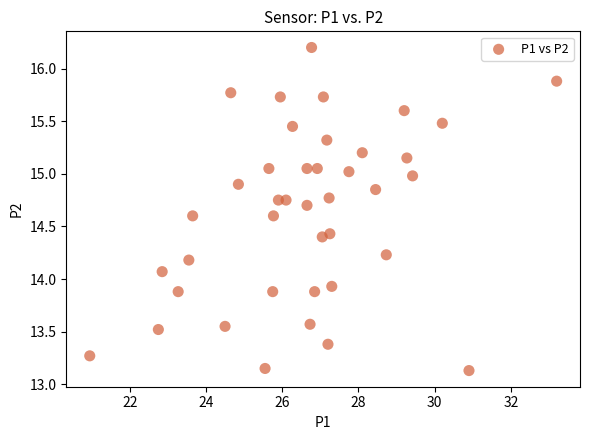

What is the range of X values (max minus min)?

12.3